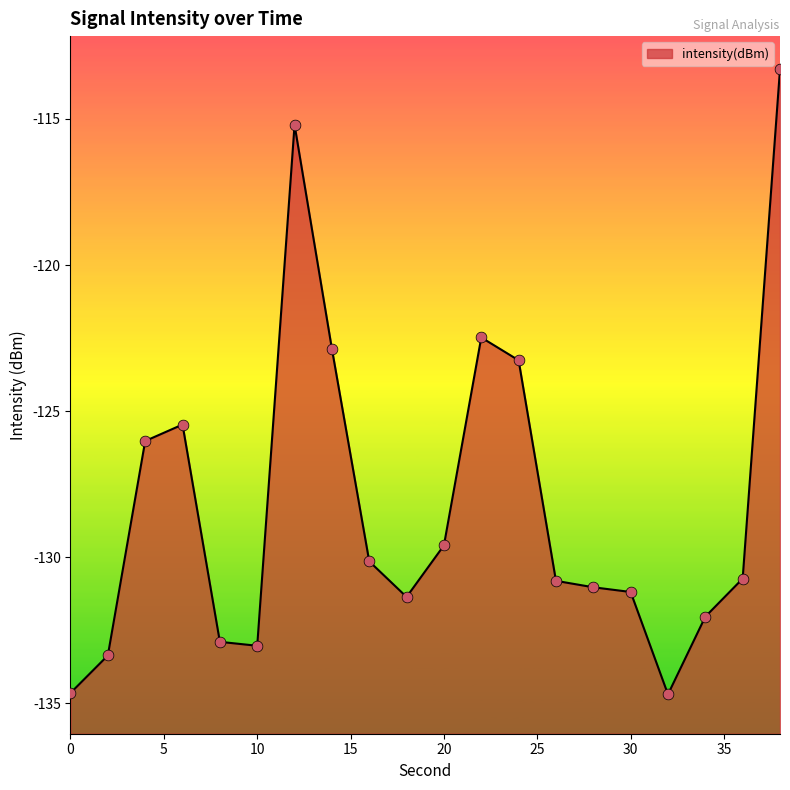

Between 24 and 30, which is larger?

24